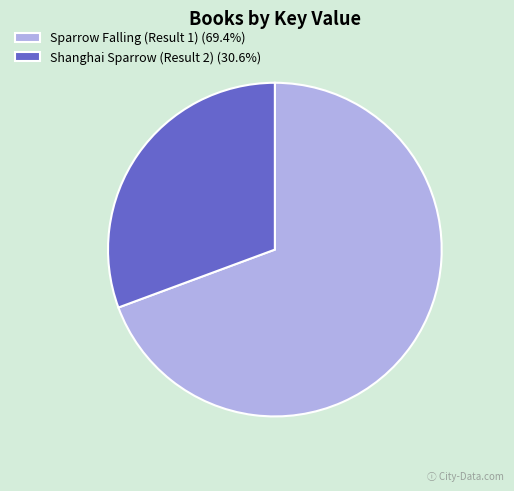

Is it true that Shanghai Sparrow (Result 2) is 31% of the pie?

True